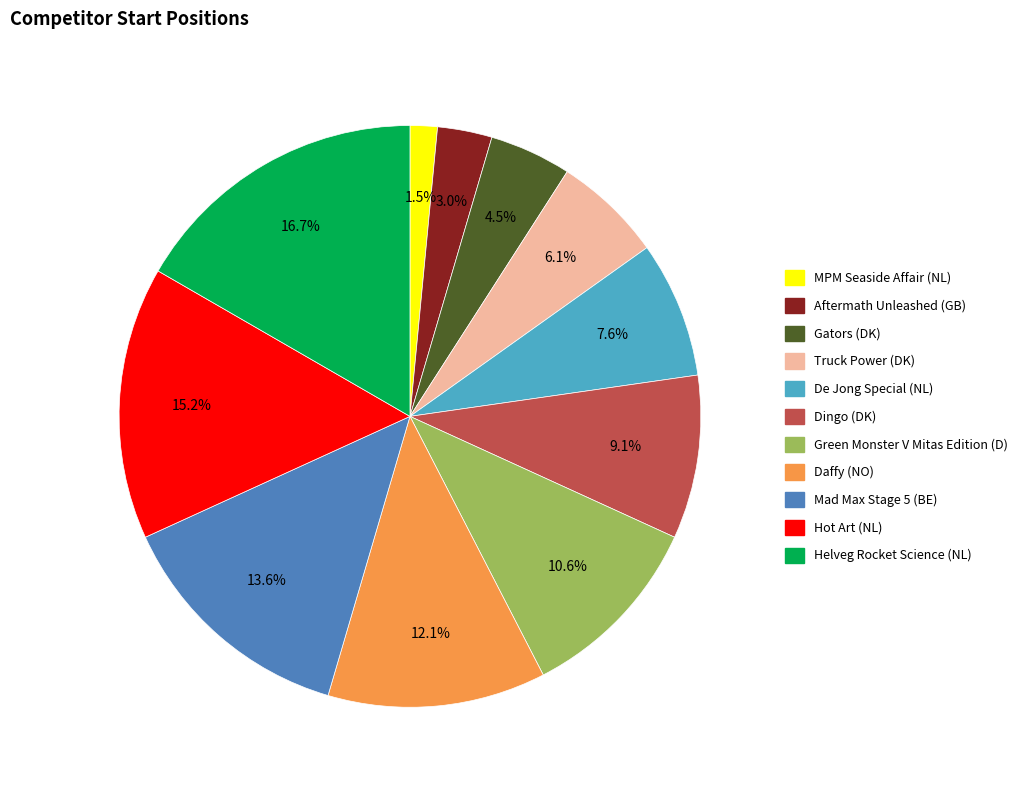

What percentage do Dingo (DK) and MPM Seaside Affair (NL) together represent?

10.6%